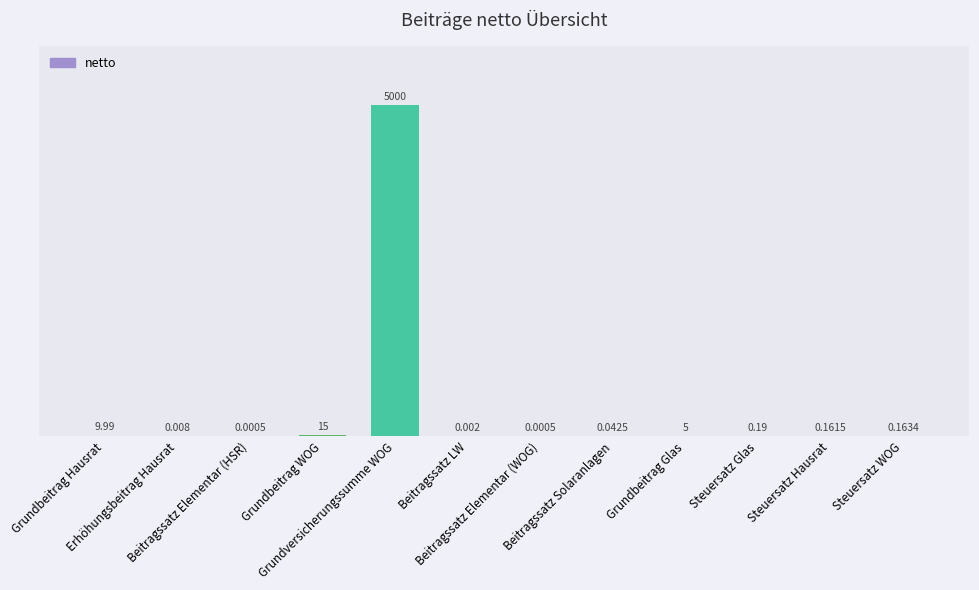

What is the label of the 11th bar from the right?

Erhöhungsbeitrag Hausrat